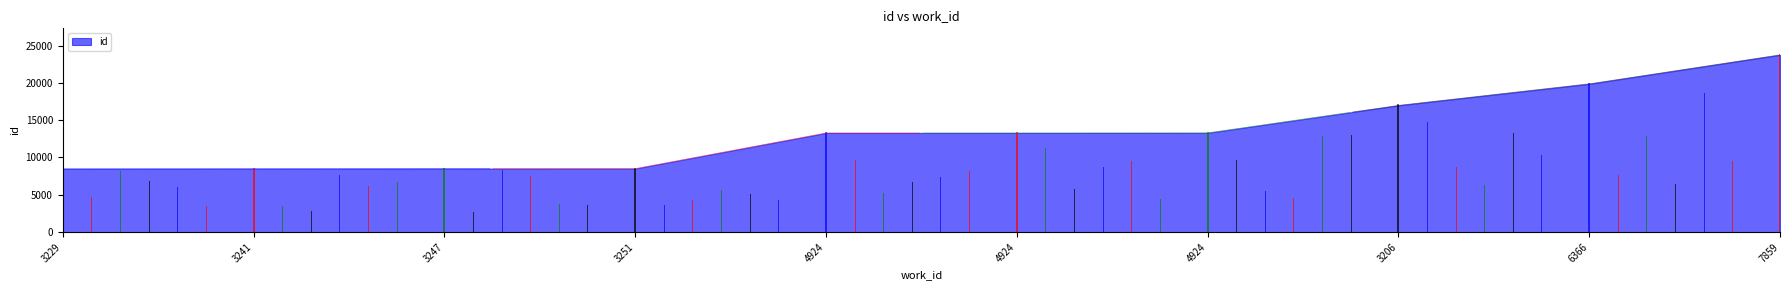

Reading left to right, what are all the values shown in this chart?

3229=8479	3241=8493	3247=8501	3251=8506	4924=13283	4924=13284	4924=13293	3206=16975	6366=19860	7859=23748